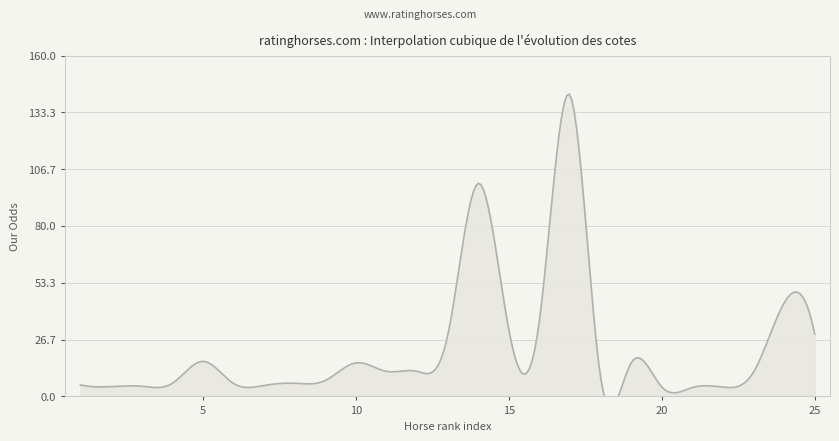

The chart shows a value of 7.1 at 22. True or false?

False